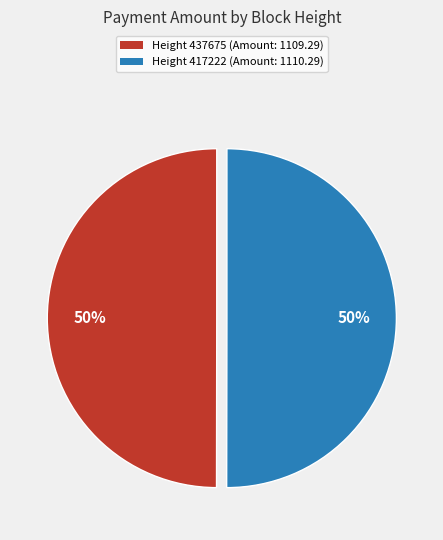

How many segments does this pie chart have?

2